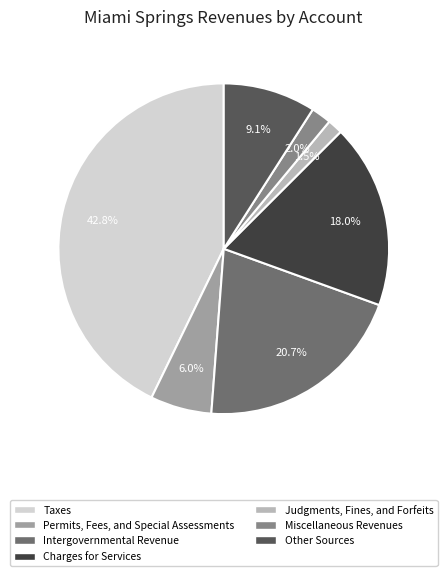

Does Taxes represent more than half of the total?

No